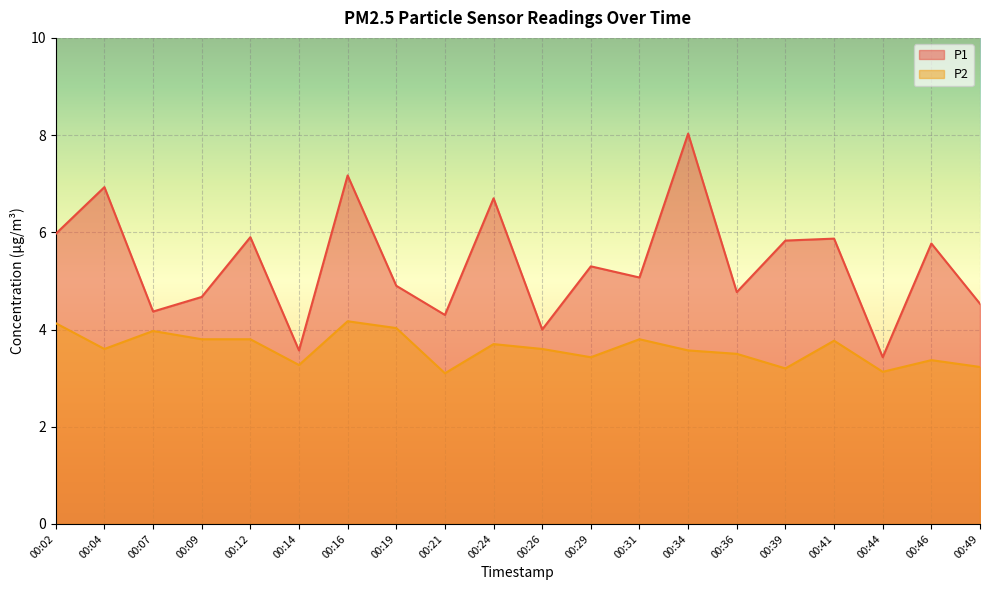

What is the difference between the P2 values at 00:39 and 00:12?

0.6